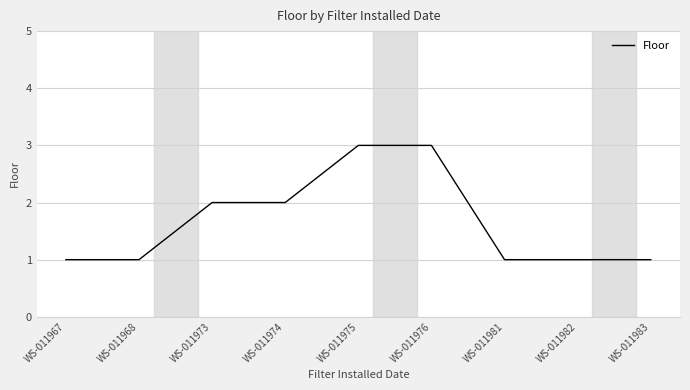

What is the sum of the values at WS-011974 and WS-011967?

3